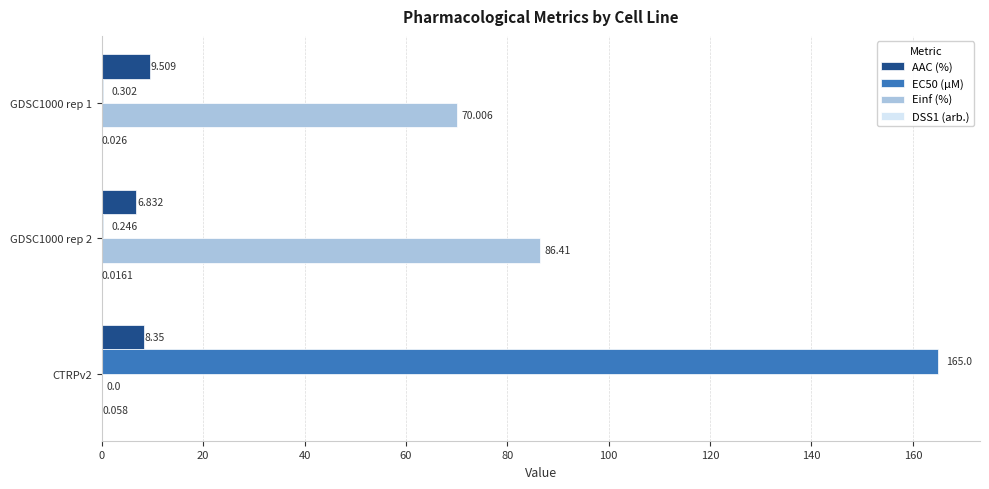

Between GDSC1000 rep 1 and GDSC1000 rep 2, which series saw the biggest shift?

Einf (%)